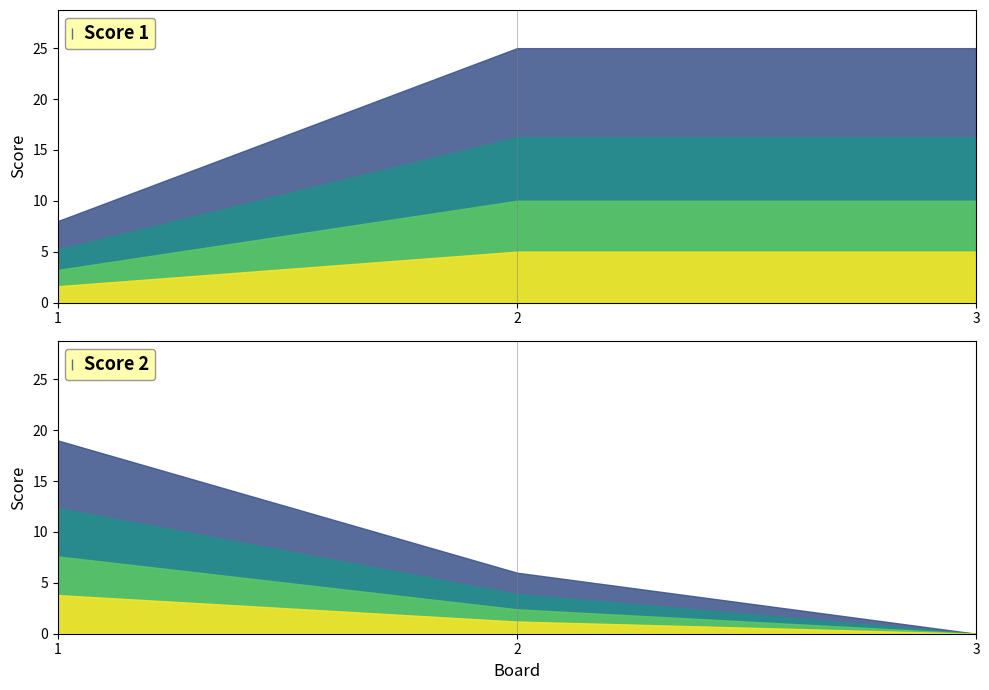

Which series has the largest range (max minus min)?

Score 2